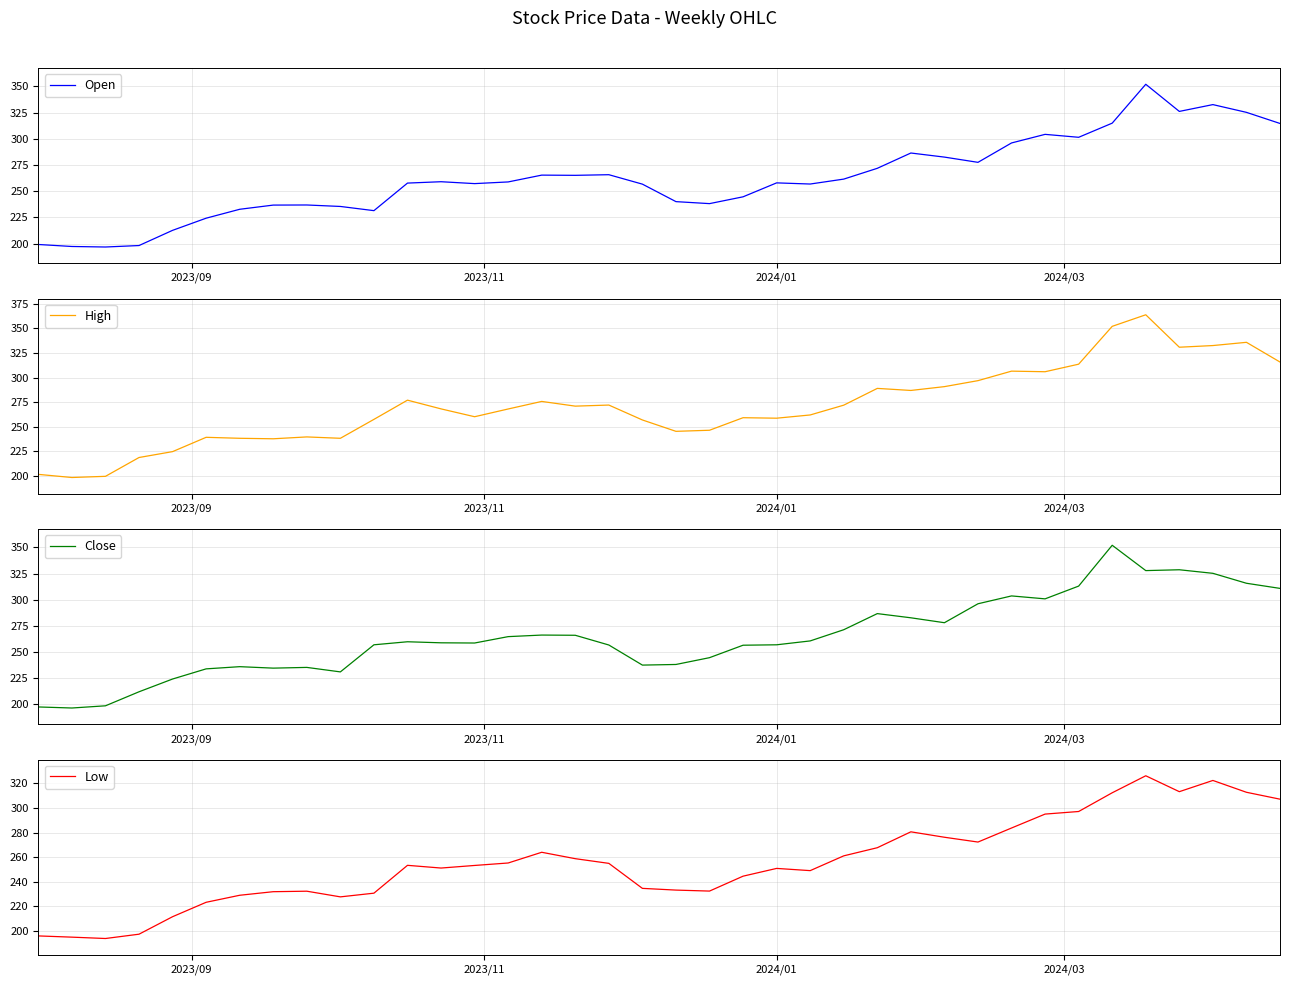

Reading left to right, transcribe all the data shown in this chart.

Open: 199.1	197.2	196.7	198.1	212.6	224.2	232.7	236.7	236.8	235.4	231.4	257.7	259.0	257.2	258.8	265.3	265.1	265.7	256.7	240.0	238.1	244.6	257.9	256.8	261.5	271.8	286.4	282.5	277.5	296.0	304.2	301.4	314.9	352.0	326.1	332.6	325.2	314.6
High: 201.2	198.0	199.2	218.4	224.4	239.0	238.0	237.5	239.4	238.0	257.3	276.9	268.0	260.0	267.9	275.6	270.8	271.9	256.7	245.1	246.2	259.0	258.5	261.8	271.8	288.9	286.8	290.7	296.8	306.5	305.9	313.6	352.2	364.0	330.9	332.6	335.9	315.8
Close: 197.5	196.5	198.6	212.0	224.2	233.9	236.0	234.6	235.3	231.0	256.9	259.8	258.8	258.6	264.7	266.2	266.0	256.7	237.5	238.1	244.6	256.5	256.9	260.6	271.3	286.7	282.7	278.0	296.1	303.6	300.8	313.0	352.0	327.8	328.6	325.2	315.7	310.8
Low: 196.1	195.1	194.0	197.5	211.7	223.4	229.1	232.0	232.4	227.8	230.8	253.4	251.2	253.3	255.3	264.0	258.8	255.0	234.7	233.3	232.5	244.6	250.9	249.1	261.1	267.7	280.6	276.2	272.3	283.7	295.0	297.1	312.3	326.1	313.2	322.3	312.7	307.1